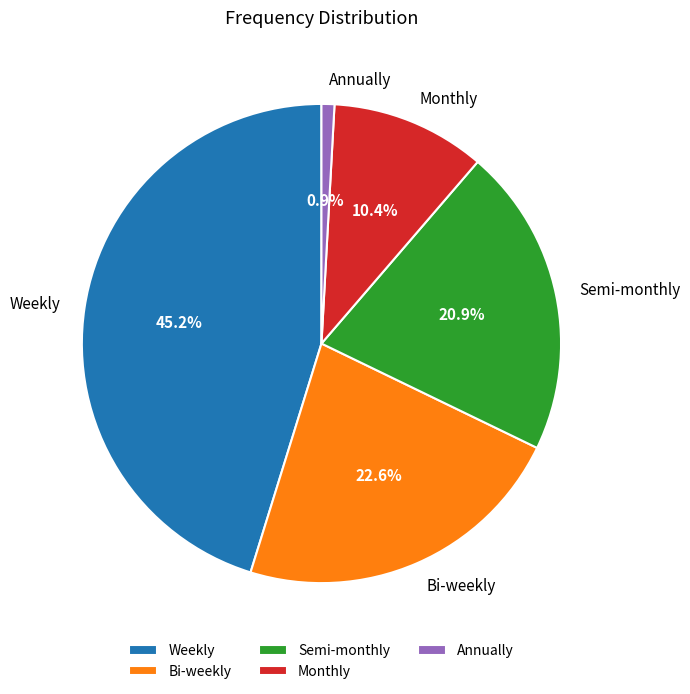

The Semi-monthly slice represents 33% of the pie. True or false?

False